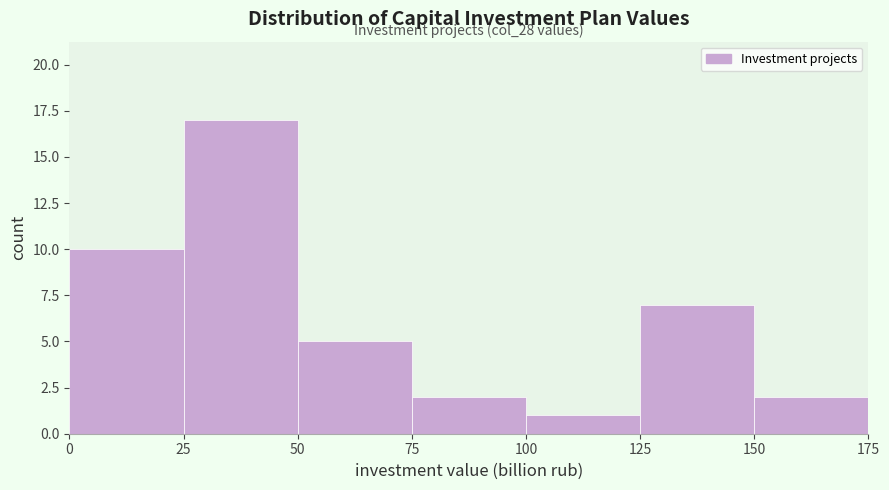

Over which range of the x-axis is the bar tallest?

25 to 50